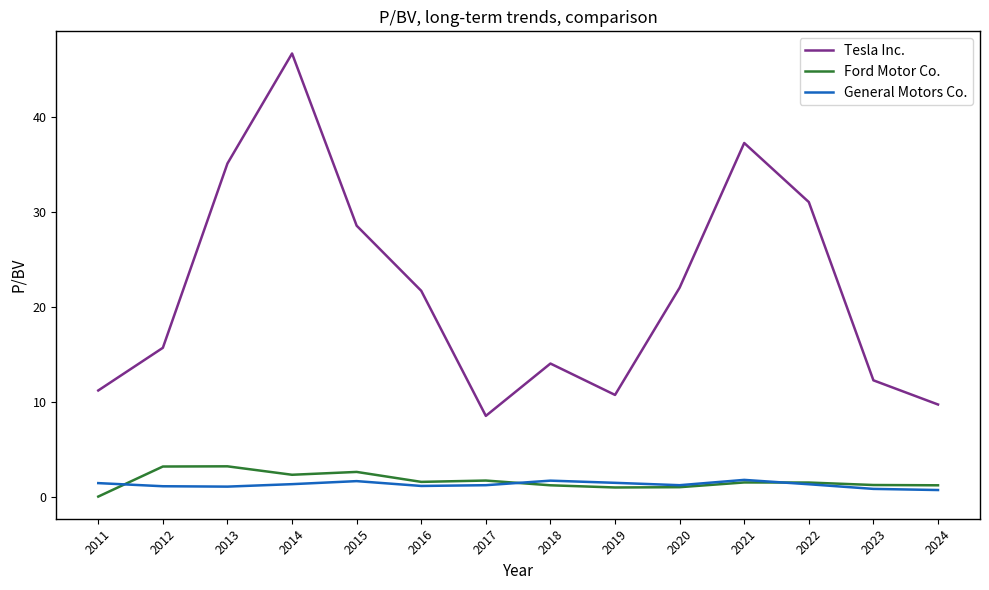

True or false: Ford Motor Co. and Tesla Inc. cross at least once.

False